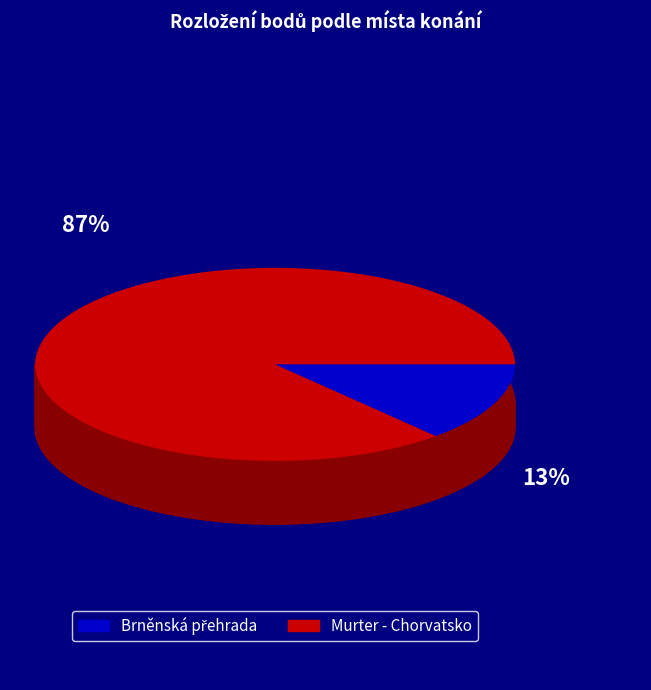

Does 2 represent more than half of the total?

No